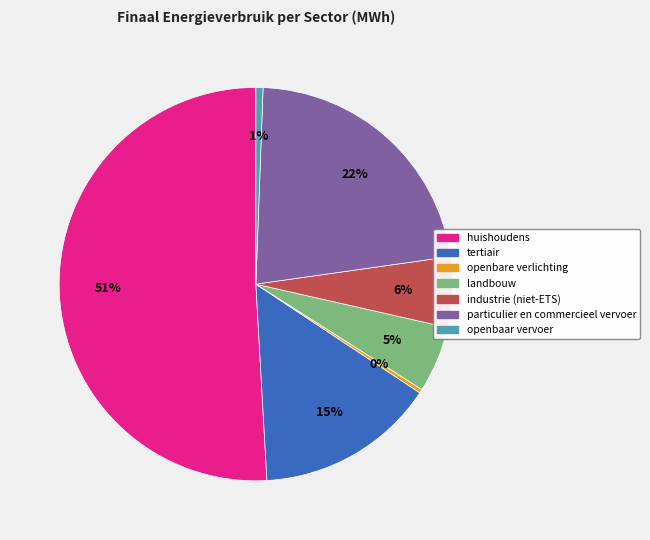

What is the majority slice?

huishoudens